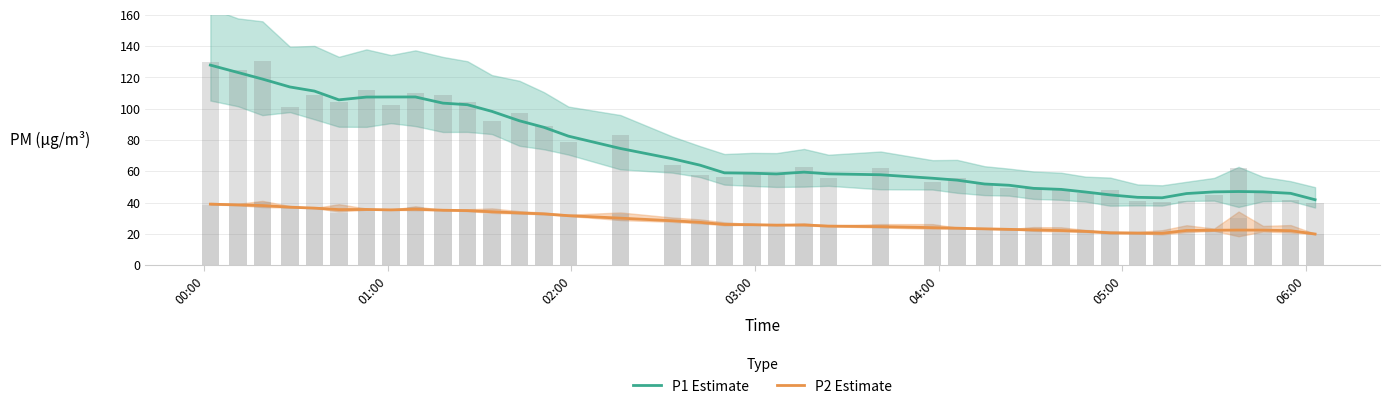

Count the number of data series in this chart.

2